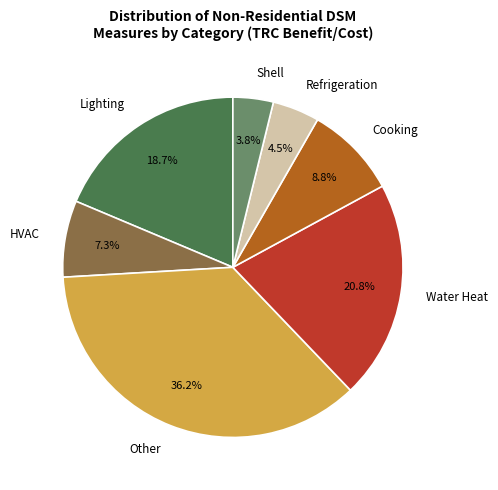

Approximately how many times larger is the value at Shell compared to HVAC?

0.5